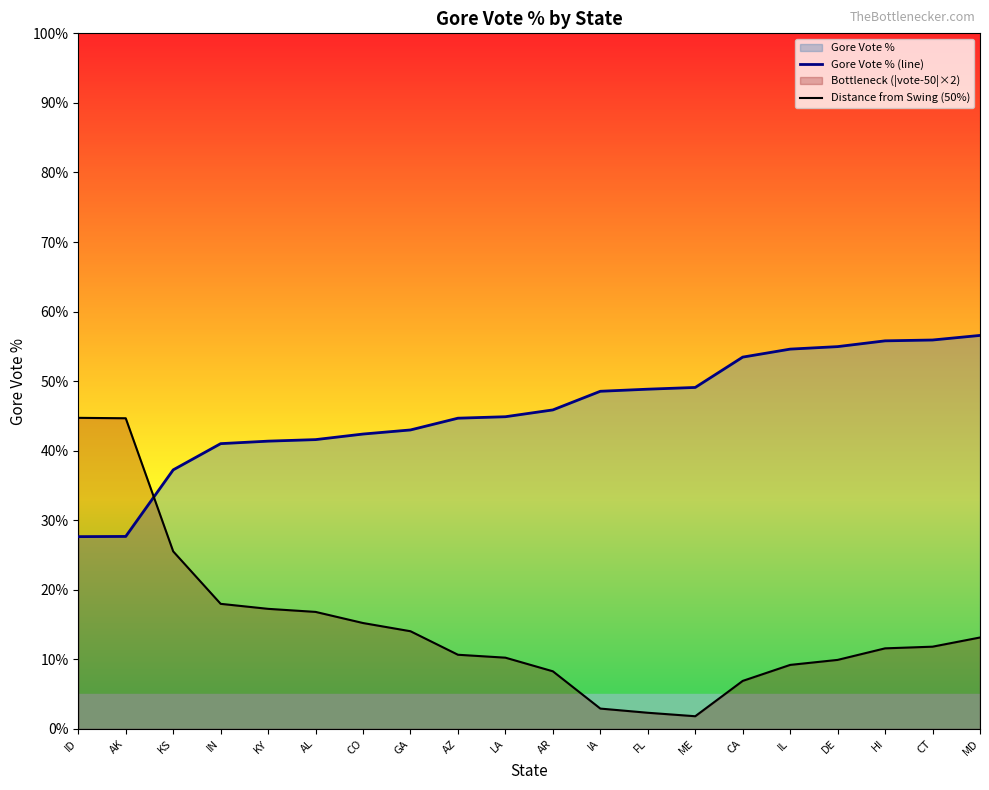

At HI, list the series in order from largest to smallest.

Gore Vote % (line), Distance from Swing (50%)